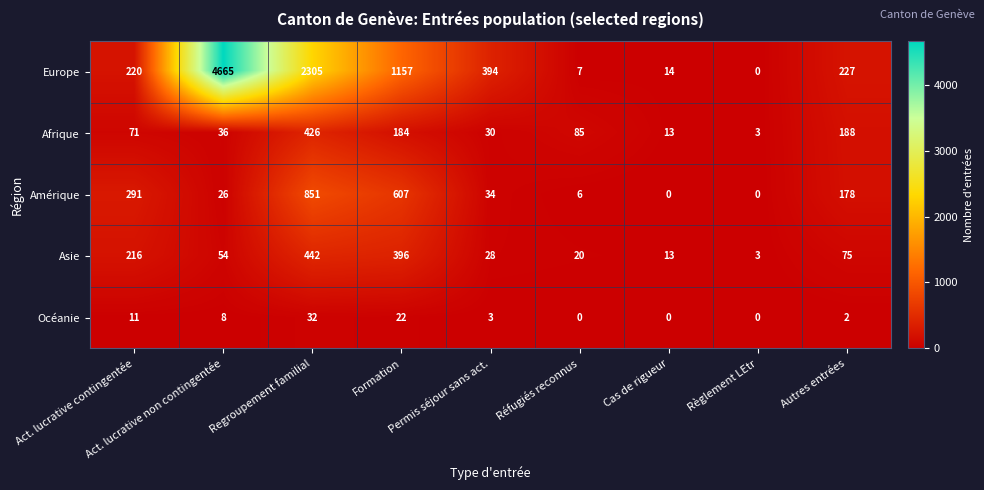

What is the difference between the second highest and minimum values in the Europe series?

2305